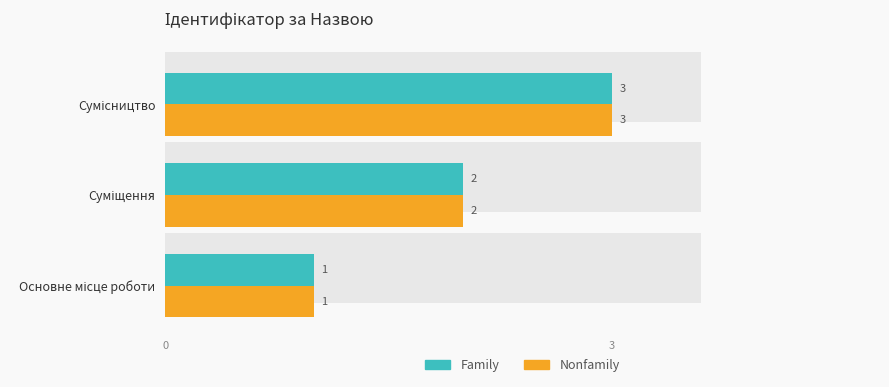

What is the average value of the Family series?

2